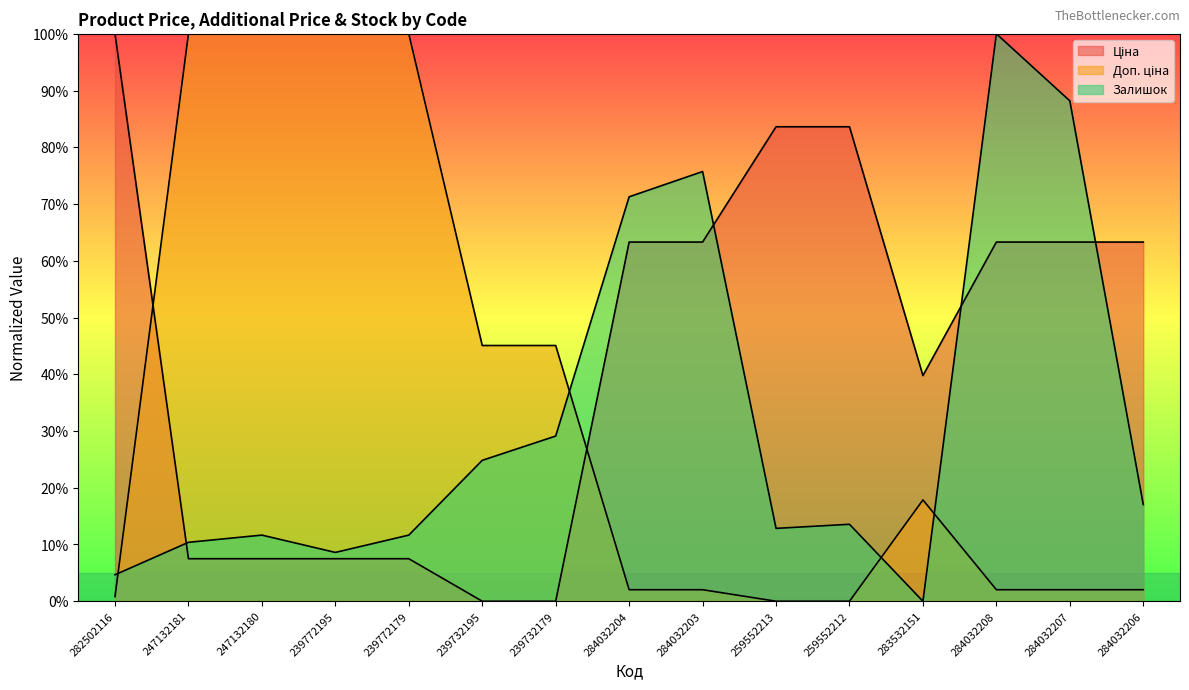

At which label does Доп. ціна reach its peak?

247132181